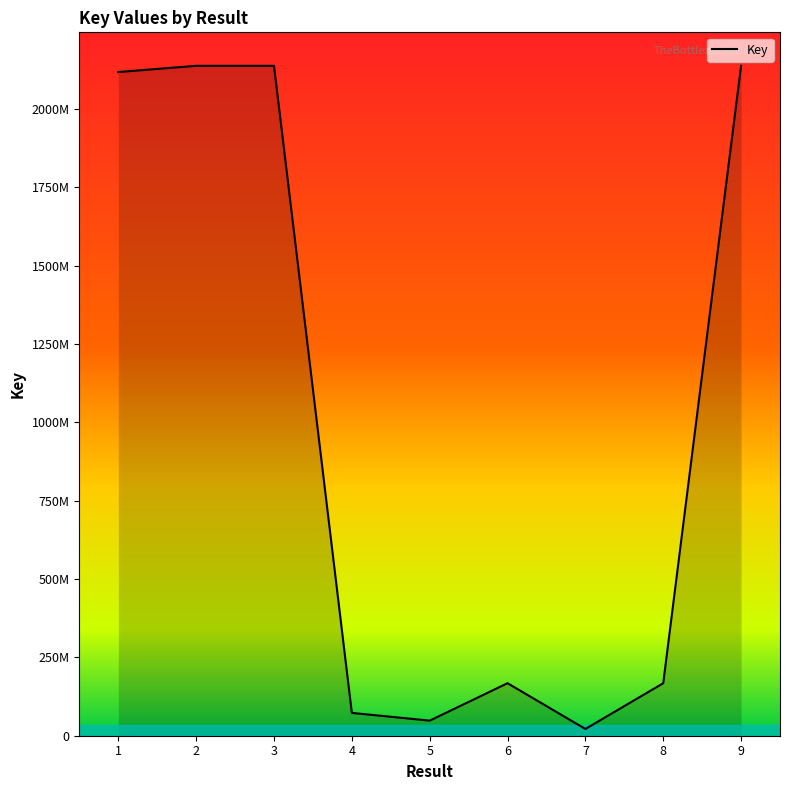

Does the chart display data point markers on the line(s)?

No